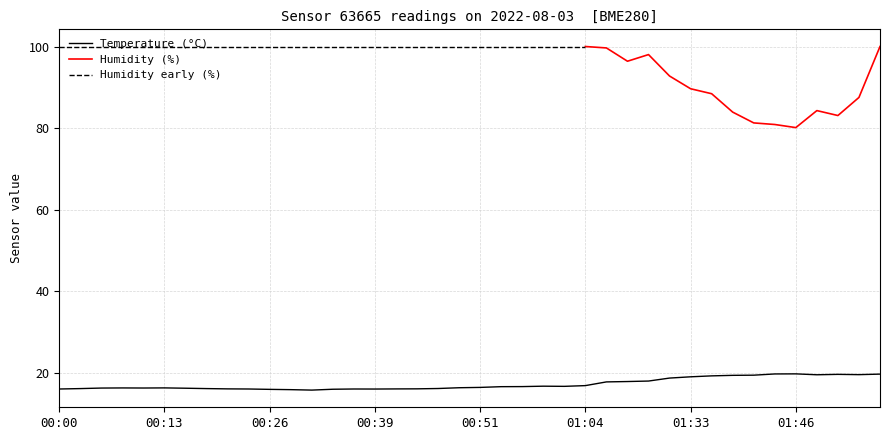

Rank the categories by value from lowest to highest.

00:31, 00:28, 00:26, 00:34, 00:39, 00:00, 00:23, 00:36, 00:41, 00:21, 00:44, 00:03, 00:18, 00:46, 00:16, 00:05, 00:11, 00:08, 00:13, 00:49, 00:51, 00:54, 00:56, 01:01, 00:59, 01:04, 01:16, 01:18, 01:21, 01:30, 01:33, 01:35, 01:38, 01:41, 01:49, 01:54, 01:51, 01:57, 01:43, 01:46